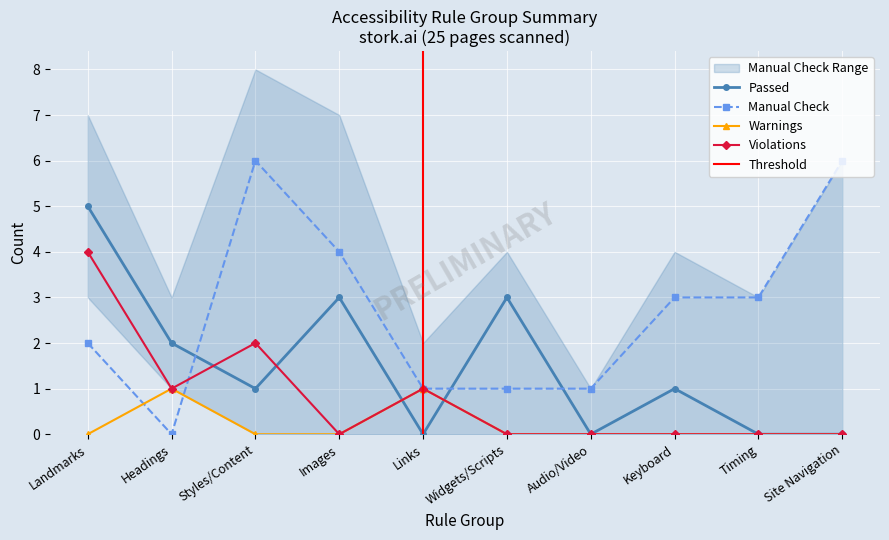

Read the Manual Check value at Images.

4